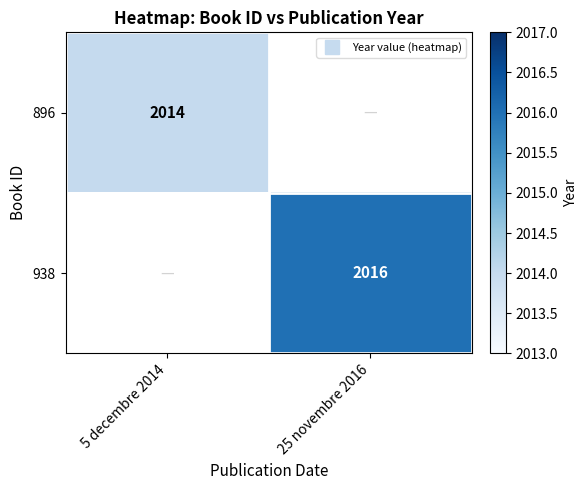

Count the number of data series in this chart.

2